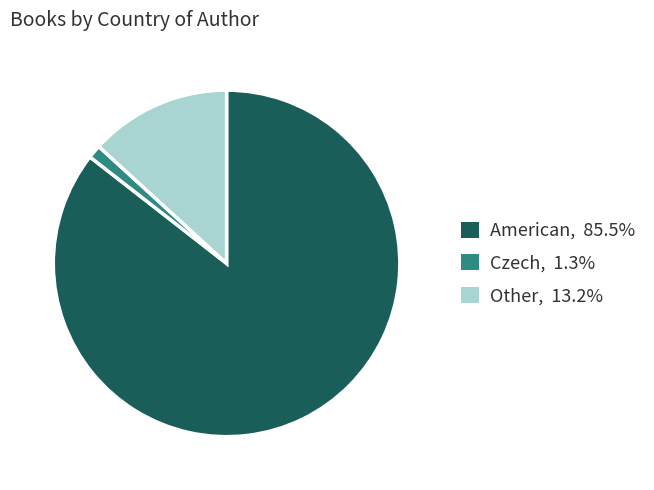

Approximately how many times larger is the value at Other compared to Czech?

10.5